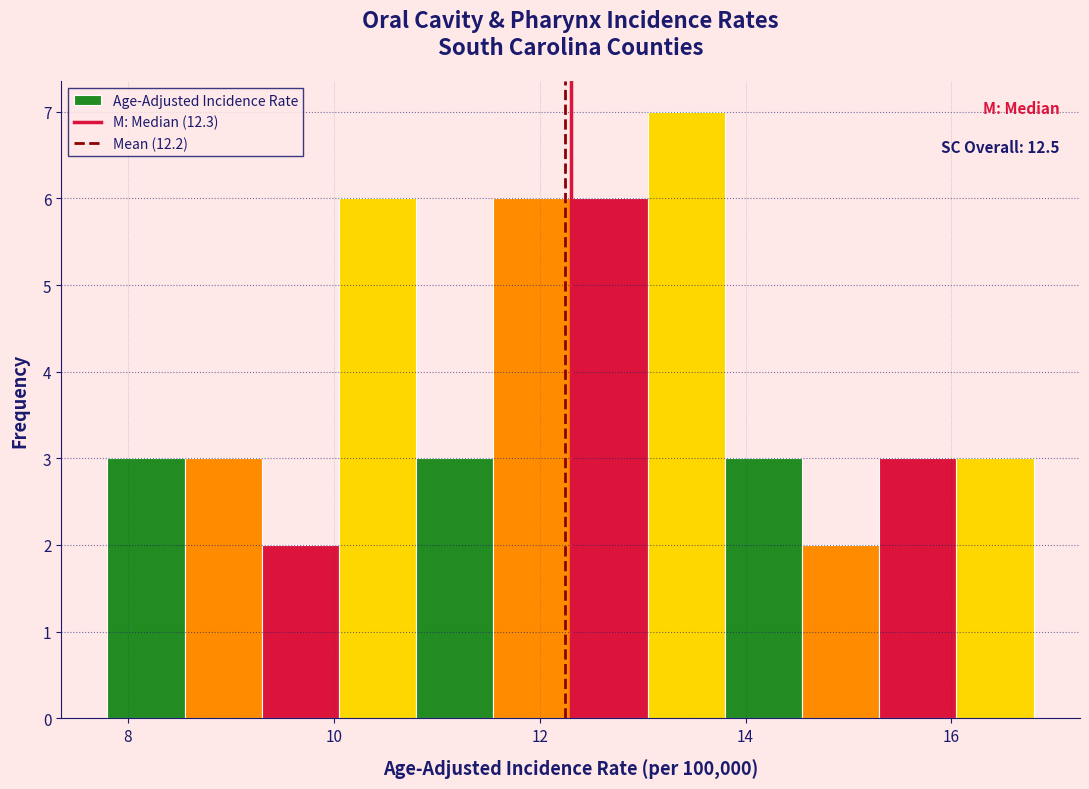

Around what value on the x-axis is the tallest bar? Give the approximate position of its centre, as read against the axis.

13.4